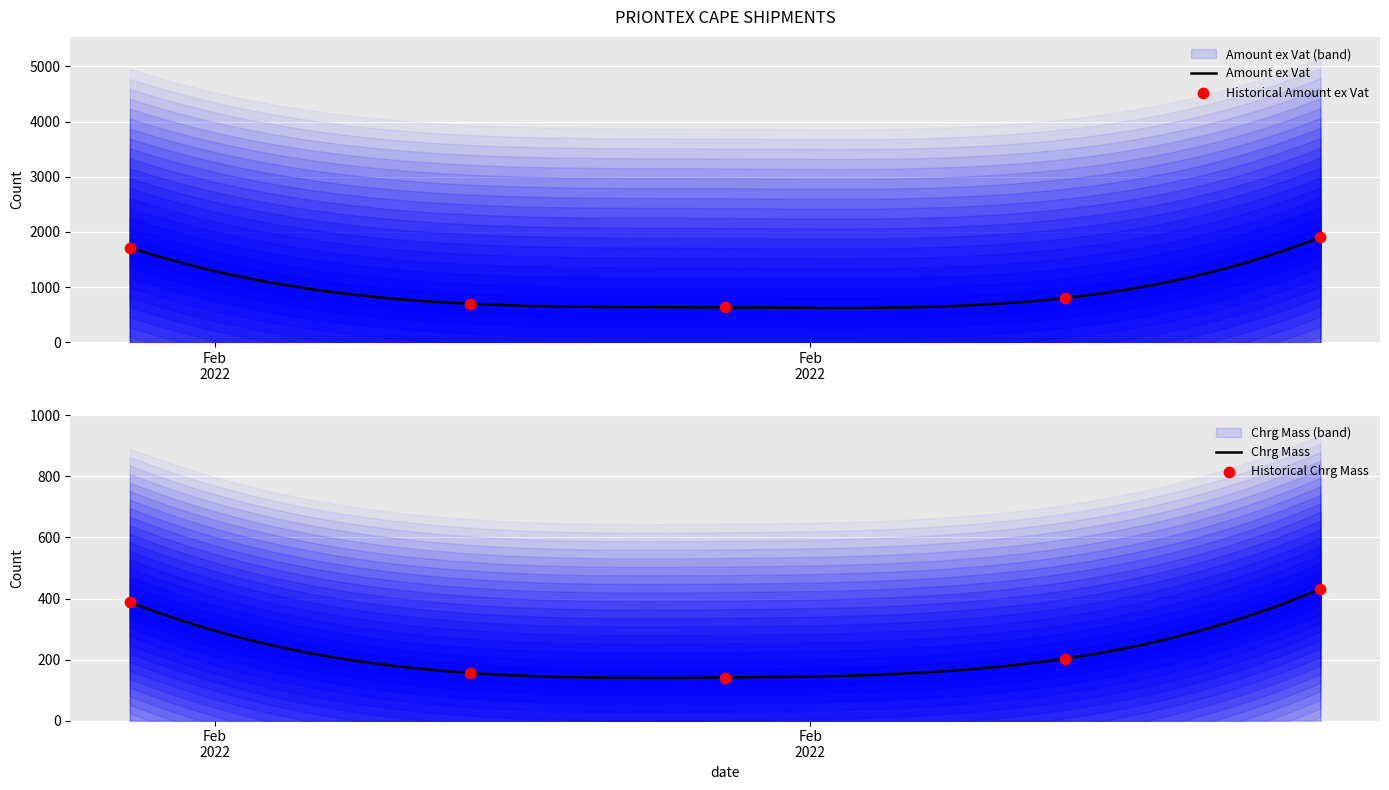

What are all the series names shown in the legend?

Amount ex Vat, Chrg Mass